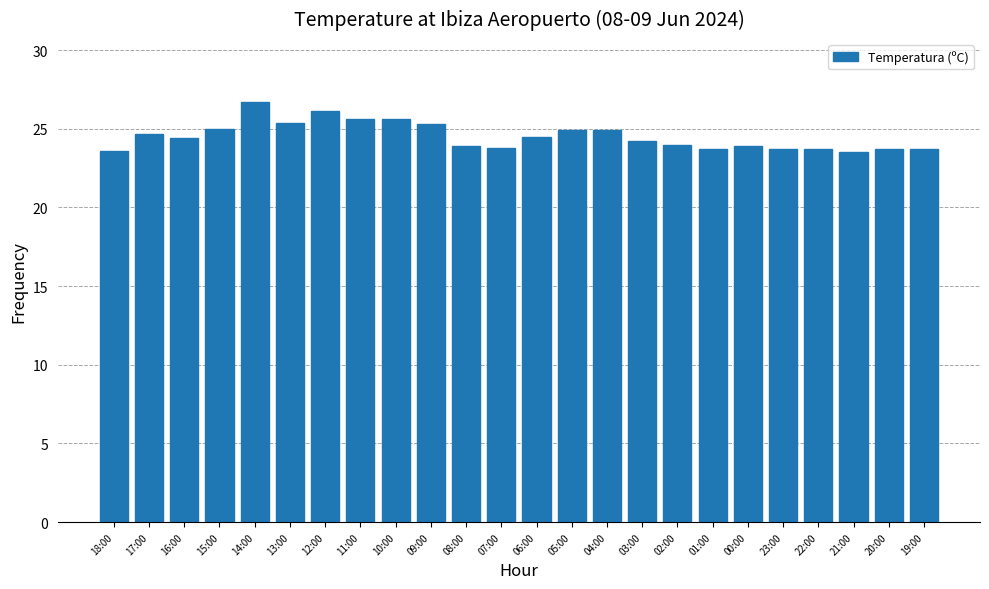

At which label does the data first exceed 24?

17:00